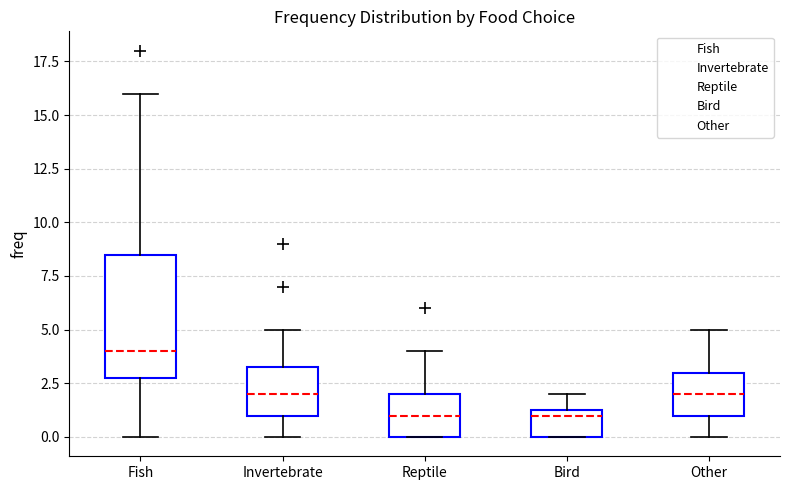

Reading left to right, transcribe this box plot: for each box, give where its median line is, the range the box spans, and where its two whiskers end, as read against the y-axis. The values are not printed on the chart, so give them approximately, as read against the axis.

Fish: median 4.0, box 3.0 to 8.5, whiskers 0.0 to 16.0
Invertebrate: median 2.0, box 1.0 to 3.5, whiskers 0.0 to 5.0
Reptile: median 1.0, box 0.0 to 2.0, whiskers 0.0 to 4.0
Bird: median 1.0, box 0.0 to 1.5, whiskers 0.0 to 2.0
Other: median 2.0, box 1.0 to 3.0, whiskers 0.0 to 5.0